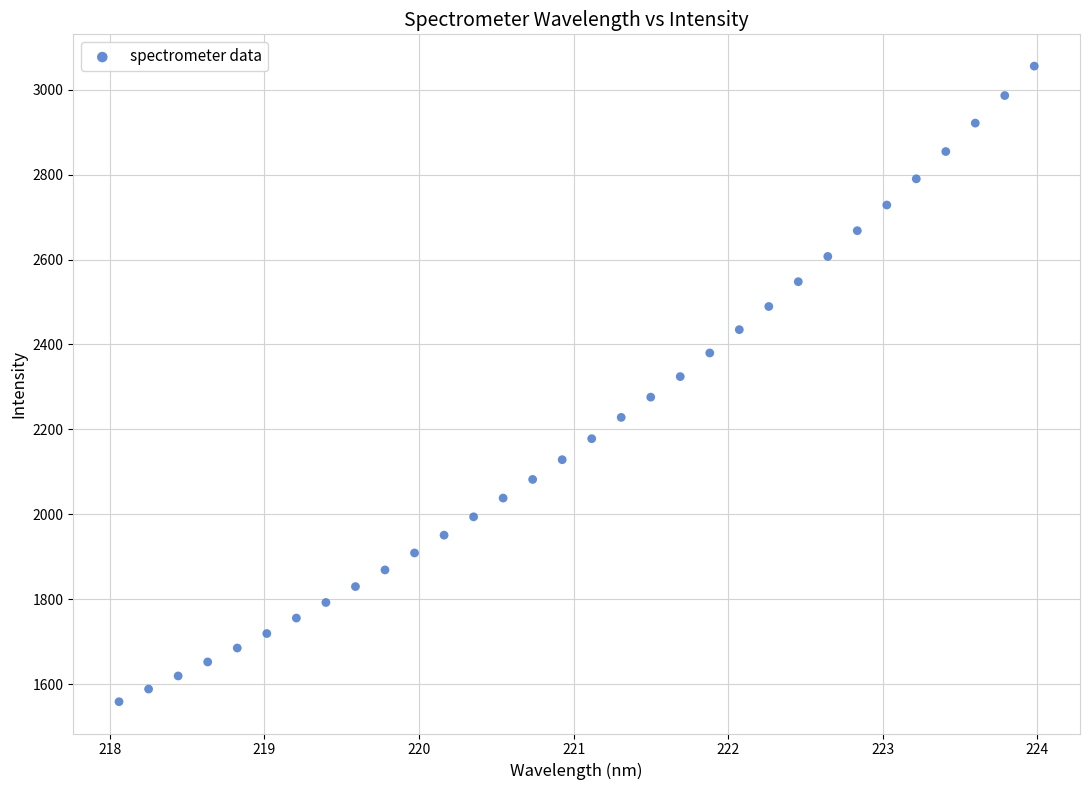

What is the range of X values (max minus min)?

5.9